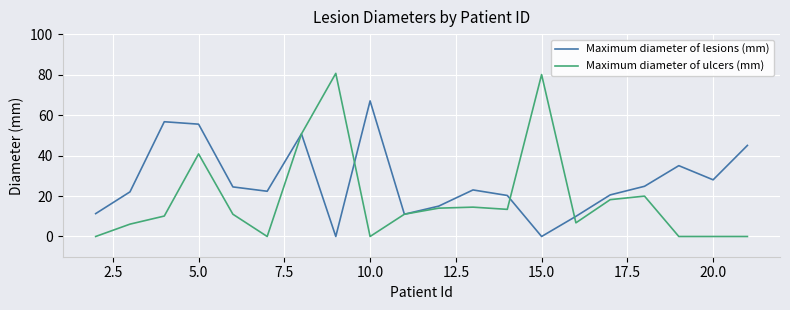

List the series in order of their peak value, highest first.

Maximum diameter of ulcers (mm), Maximum diameter of lesions (mm)